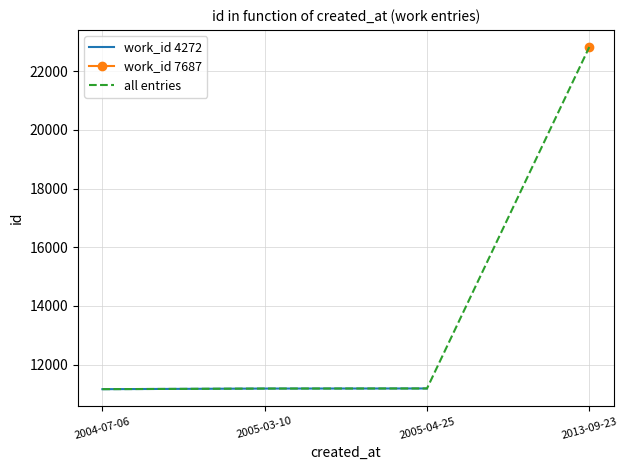

True or false: all entries has more than 1 points higher than both neighbors.

False